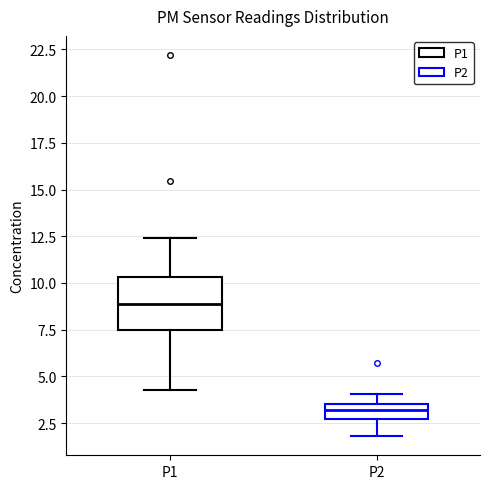

Reading left to right, transcribe this box plot: for each box, give where its median line is, the range the box spans, and where its two whiskers end, as read against the y-axis. The values are not printed on the chart, so give them approximately, as read against the axis.

P1: median 9.0, box 7.5 to 10.5, whiskers 4.5 to 12.5
P2: median 3.0, box 2.5 to 3.5, whiskers 2.0 to 4.0